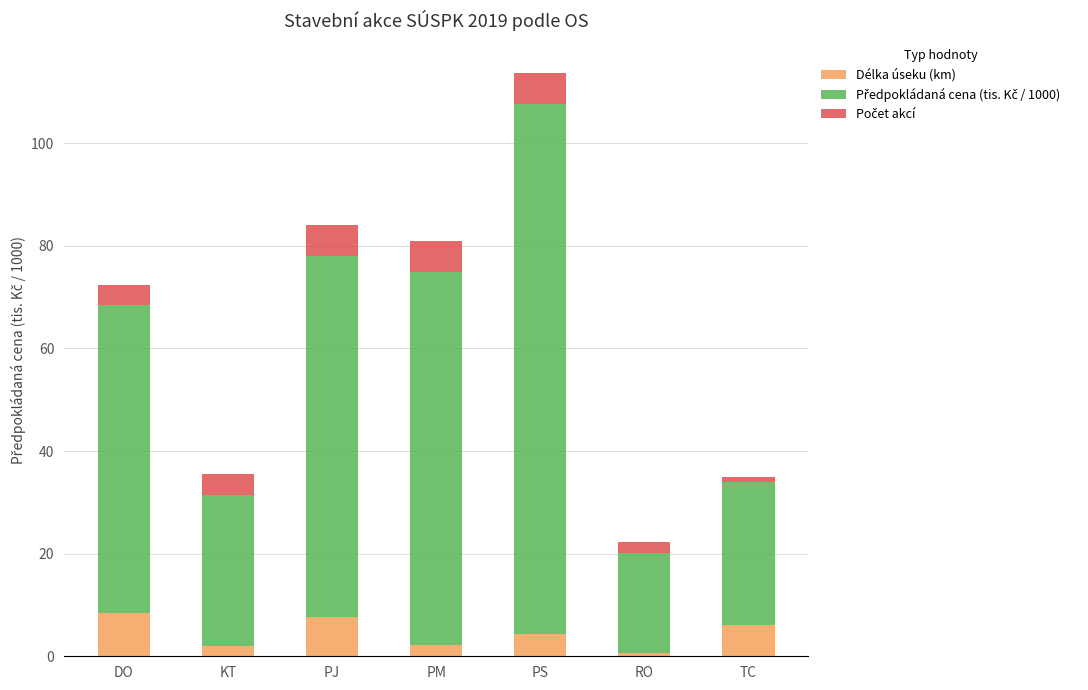

What is the highest value of the Délka úseku (km) series?

8.4